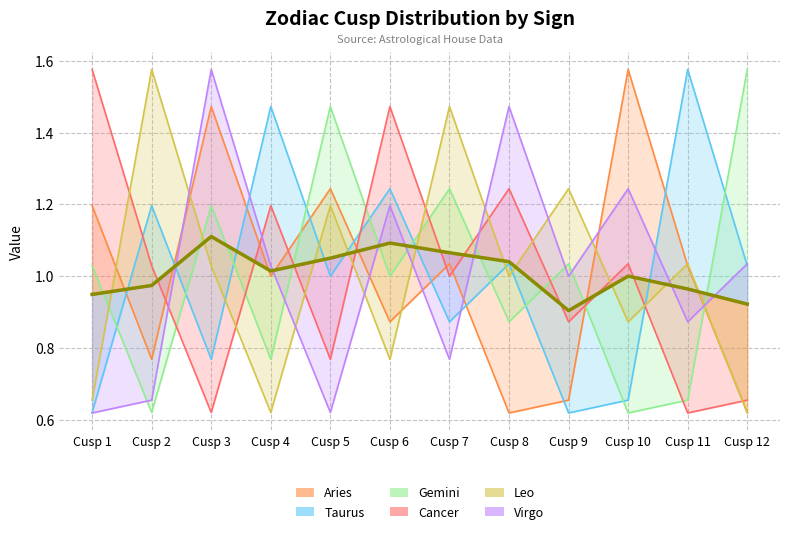

What is the difference between the second highest and minimum values in the Virgo series?

0.9